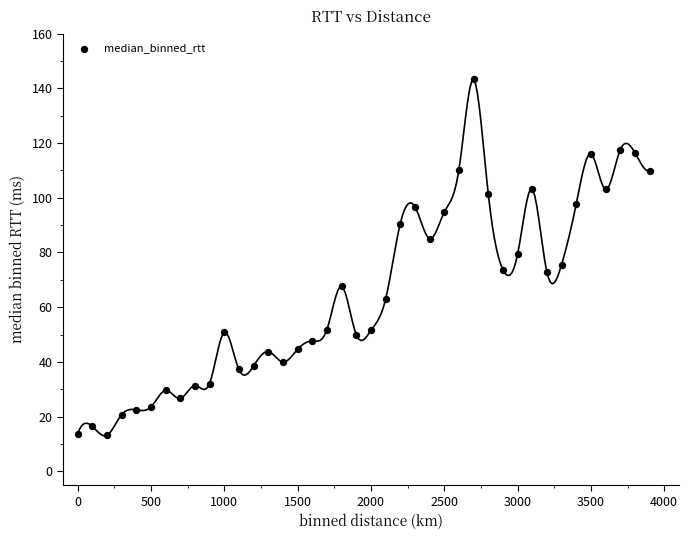

What is the range of Y values (max minus min)?

130.0